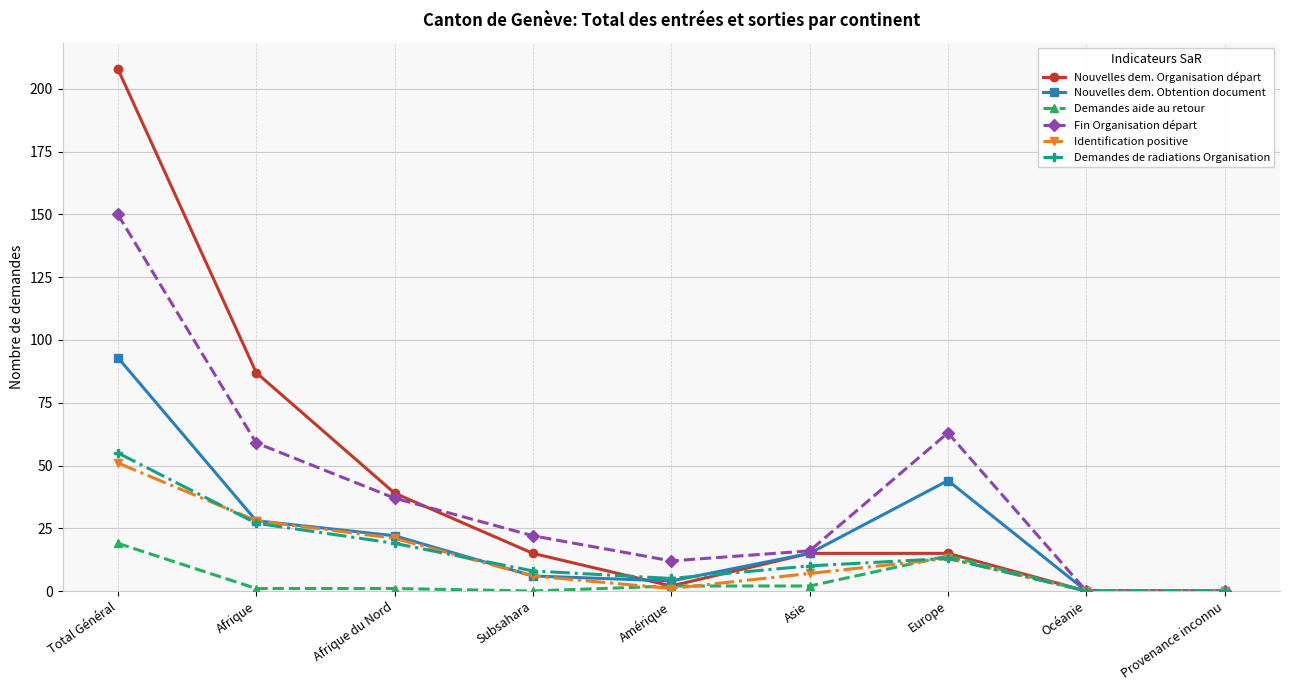

True or false: Fin Organisation départ has a value of 5 at Amérique.

False